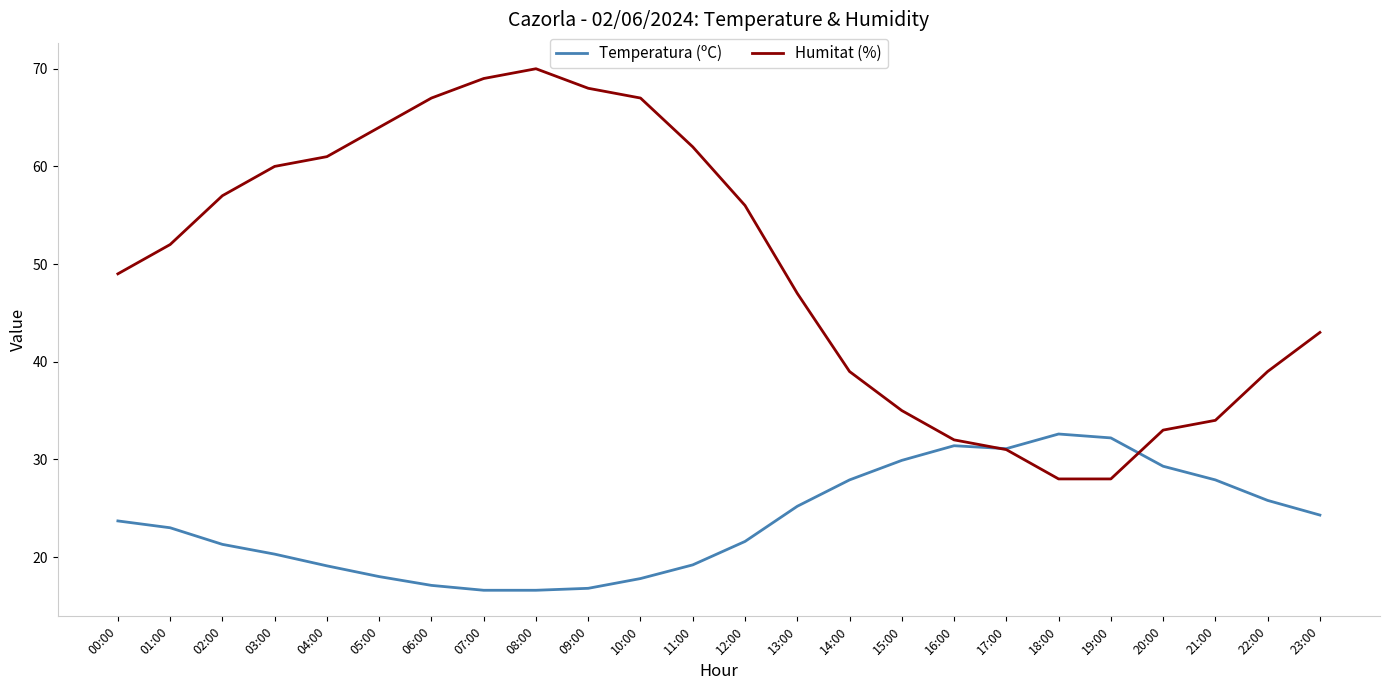

What position from the left is 07:00?

8